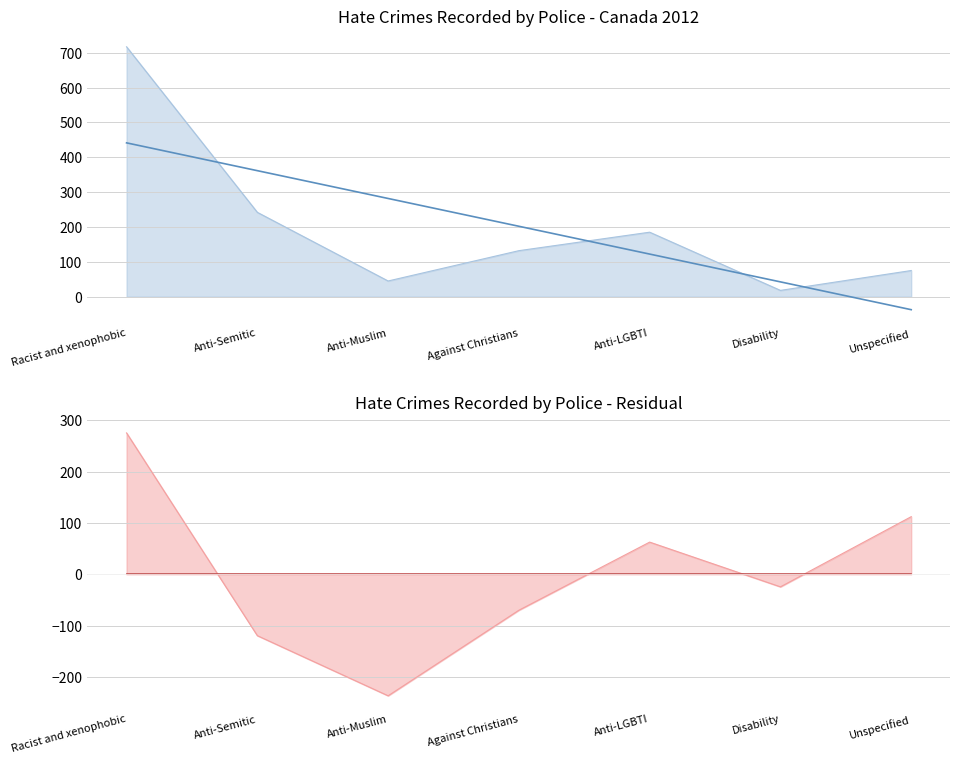

Reading left to right, list all the values displayed in this chart.

Racist and xenophobic=717	Anti-Semitic=242	Anti-Muslim=45	Against Christians=132	Anti-LGBTI=185	Disability=18	Unspecified=75